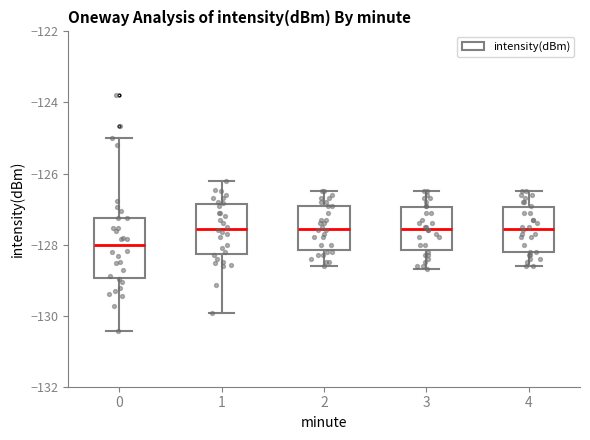

Reading left to right, transcribe this box plot: for each box, give where its median line is, the range the box spans, and where its two whiskers end, as read against the y-axis. The values are not printed on the chart, so give them approximately, as read against the axis.

0: median -128.0, box -129.0 to -127.2, whiskers -130.4 to -125.0
1: median -127.6, box -128.2 to -126.8, whiskers -130.0 to -126.2
2: median -127.6, box -128.2 to -126.8, whiskers -128.6 to -126.4
3: median -127.6, box -128.2 to -127.0, whiskers -128.6 to -126.4
4: median -127.6, box -128.2 to -127.0, whiskers -128.6 to -126.4